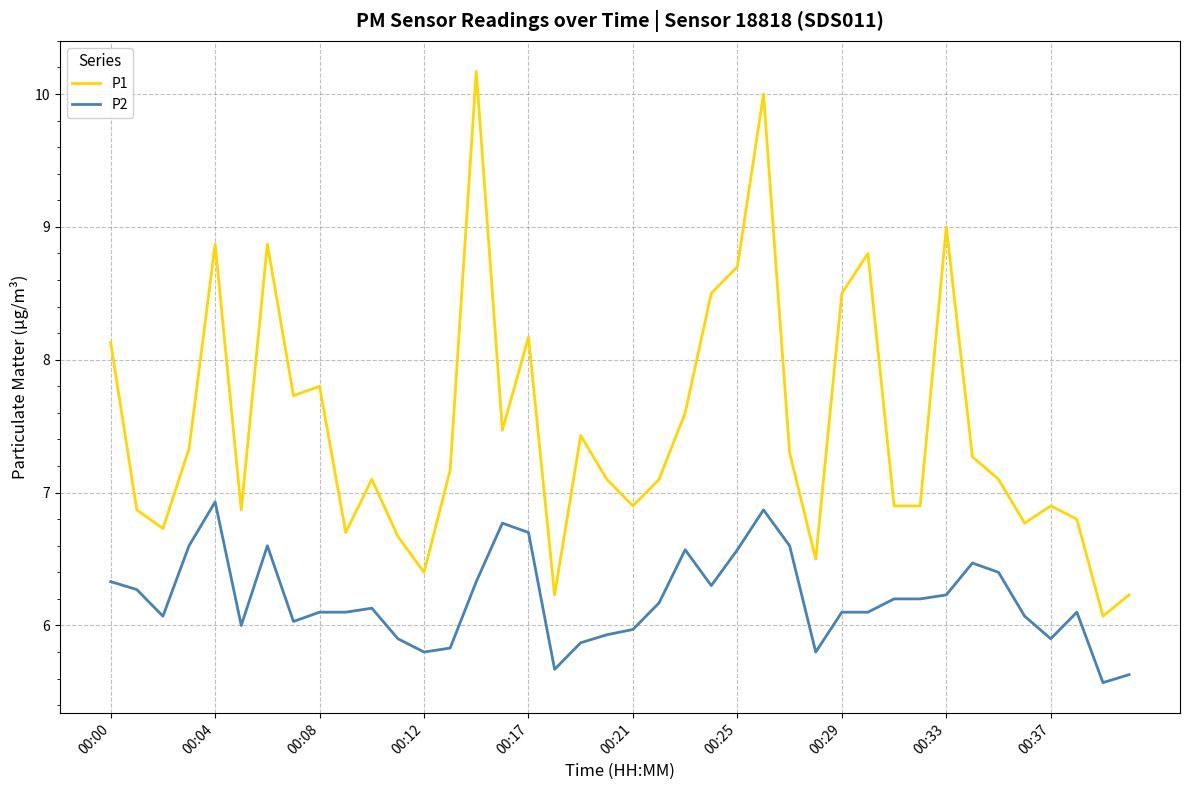

Which series has the largest range (max minus min)?

P1